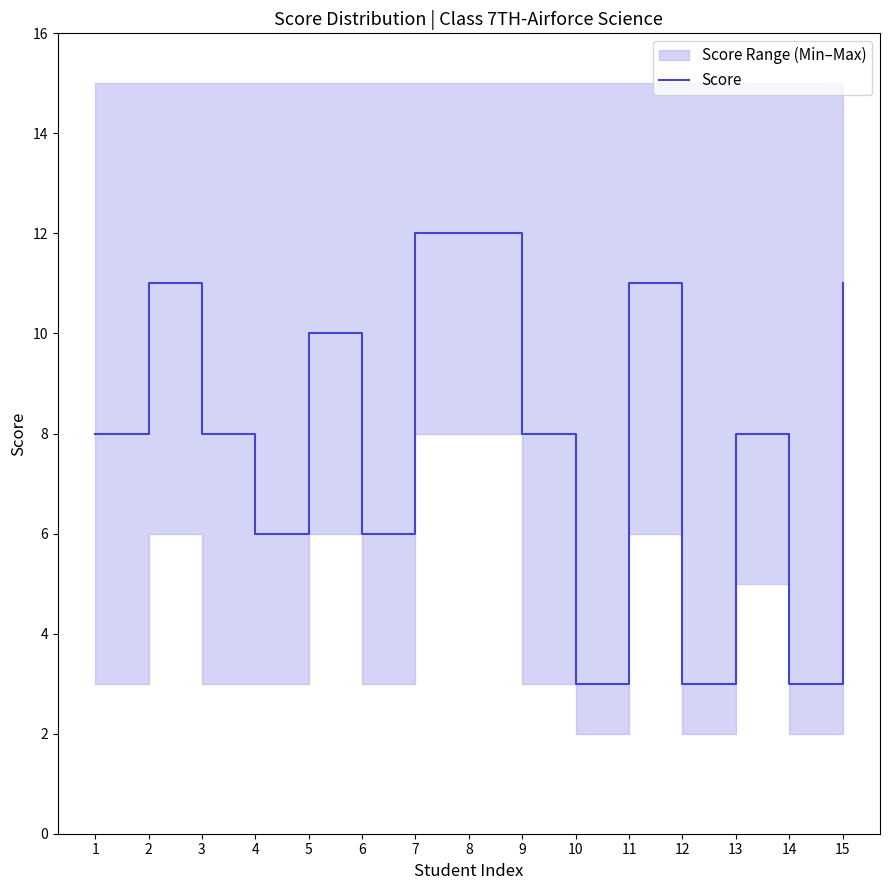

True or false: Score has a value of 9 at 4.

False